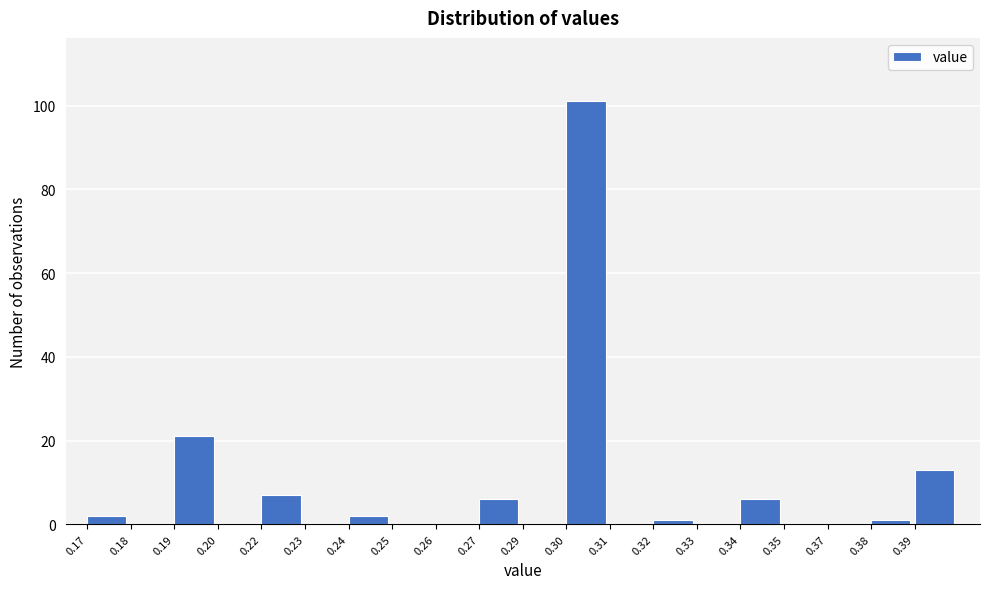

Reading left to right, list all the values displayed in this chart.

0.17=2	0.18=0	0.19=21	0.20=0	0.22=7	0.23=0	0.24=2	0.25=0	0.26=0	0.27=6	0.29=0	0.30=101	0.31=0	0.32=1	0.33=0	0.34=6	0.35=0	0.37=0	0.38=1	0.39=13